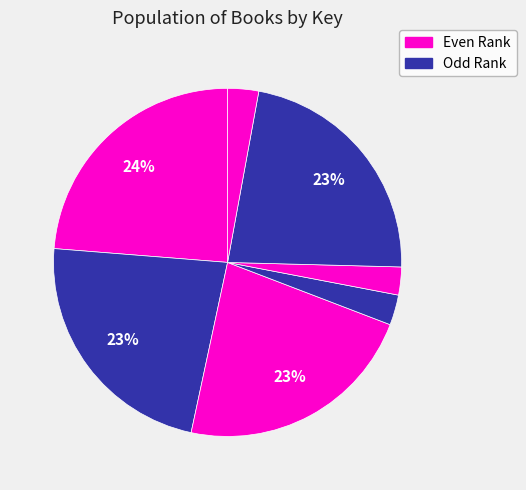

How many slices are in this pie chart?

7